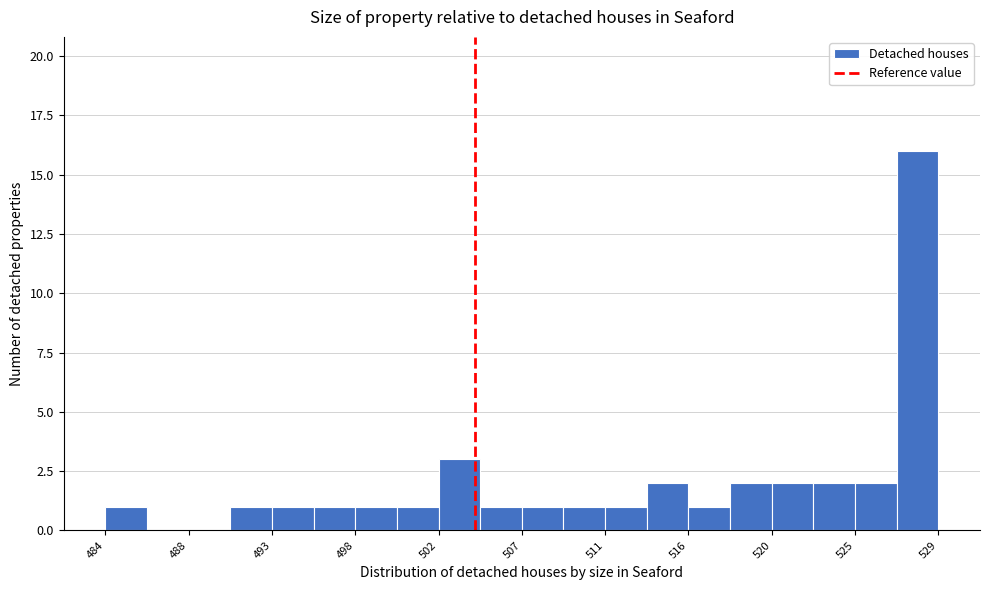

How tall is the bar that spans 518.0 to 520.5 on the x-axis? Neither the bar edges nor the heights are printed on the chart, so give them approximately, as read against the axes.

2